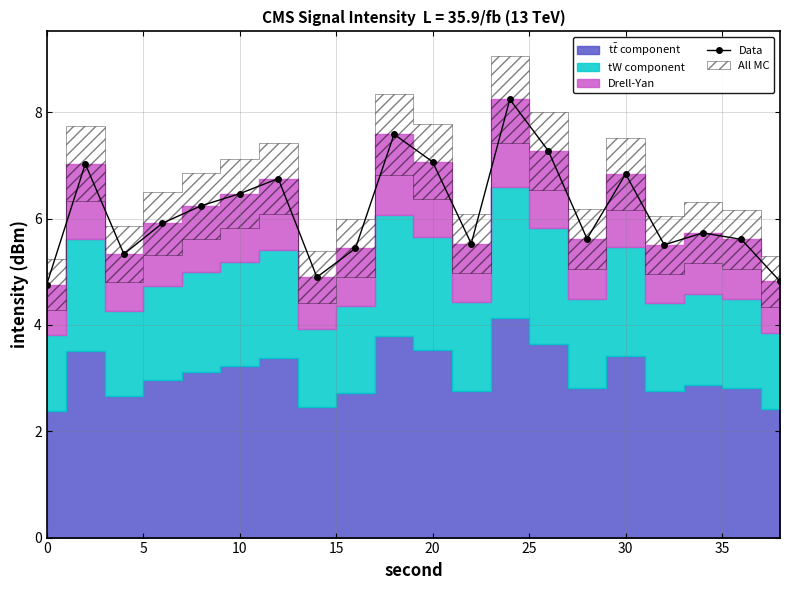

What is the average value?

6.1